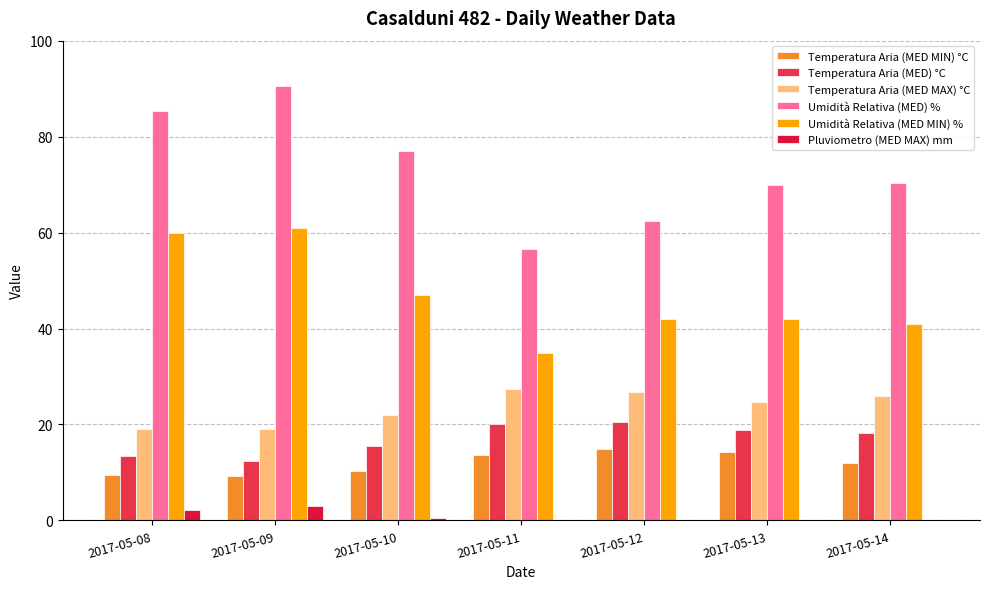

Are the bars grouped side by side (vs. stacked)?

Yes